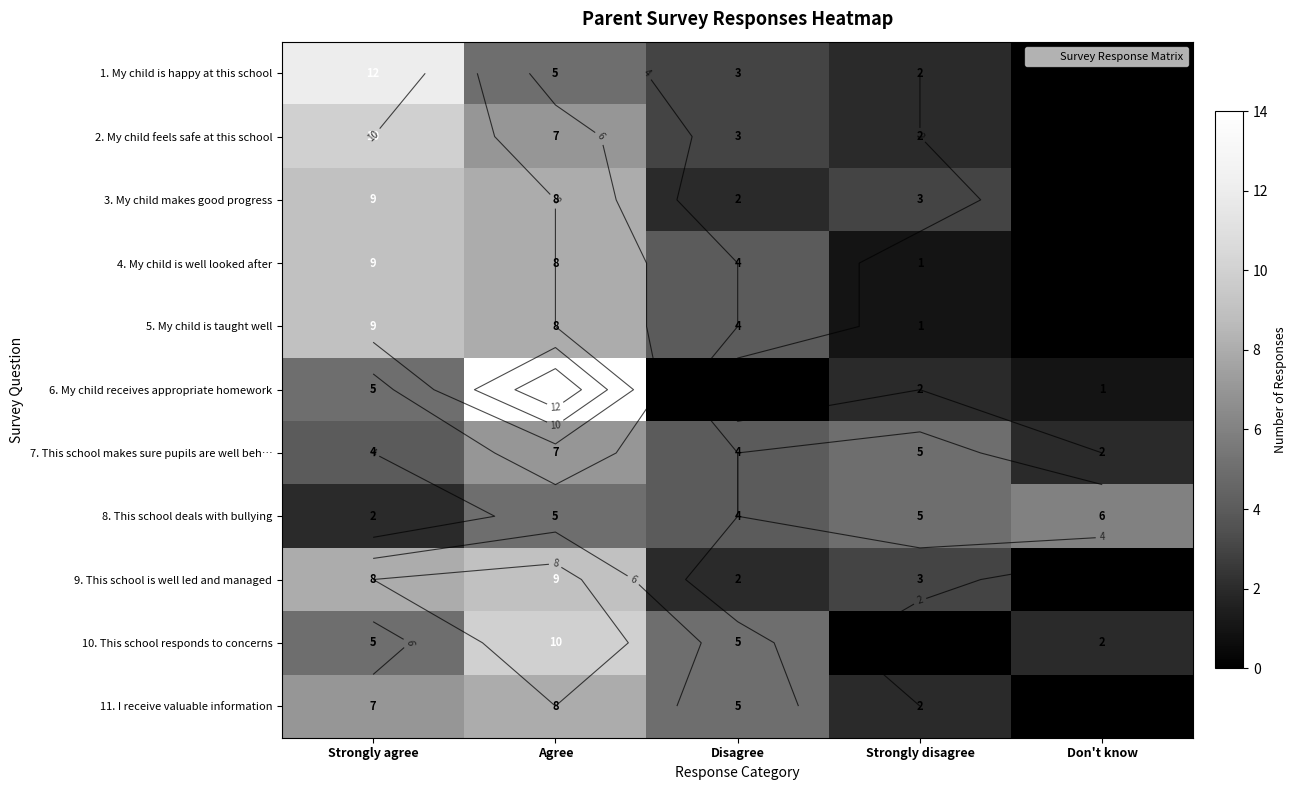

The 10. This school responds to concerns series shows 5 at Strongly agree. True or false?

True